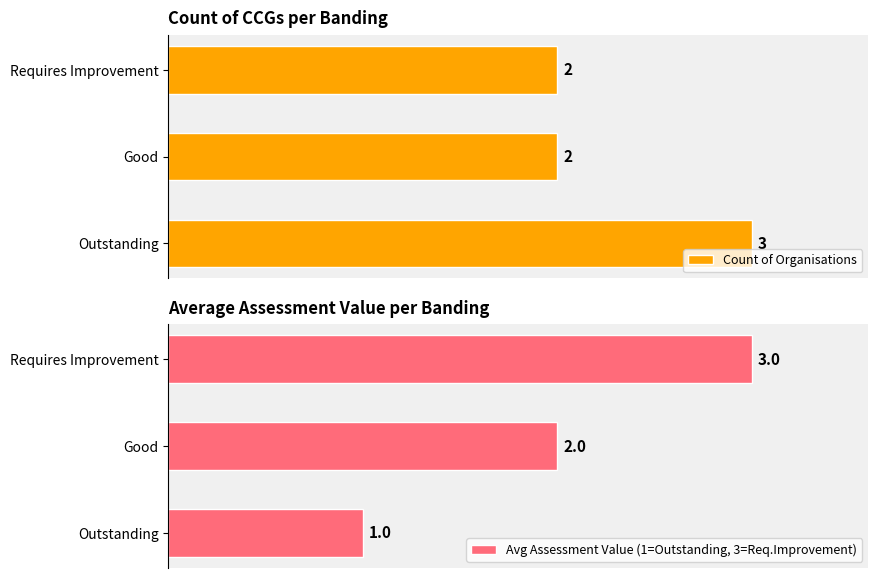

How many bars are there in total?

6